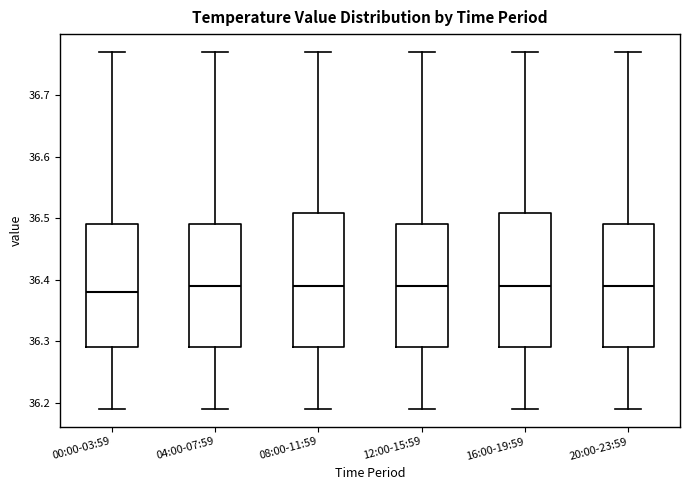

Reading left to right, read every box against the y-axis: the position of its median line, the range the box covers, and the ends of its whiskers. The values are not printed on the chart, so give them approximately, as read against the axis.

00:00-03:59: median 36.38, box 36.29 to 36.49, whiskers 36.19 to 36.77
04:00-07:59: median 36.39, box 36.29 to 36.49, whiskers 36.19 to 36.77
08:00-11:59: median 36.39, box 36.29 to 36.51, whiskers 36.19 to 36.77
12:00-15:59: median 36.39, box 36.29 to 36.49, whiskers 36.19 to 36.77
16:00-19:59: median 36.39, box 36.29 to 36.51, whiskers 36.19 to 36.77
20:00-23:59: median 36.39, box 36.29 to 36.49, whiskers 36.19 to 36.77